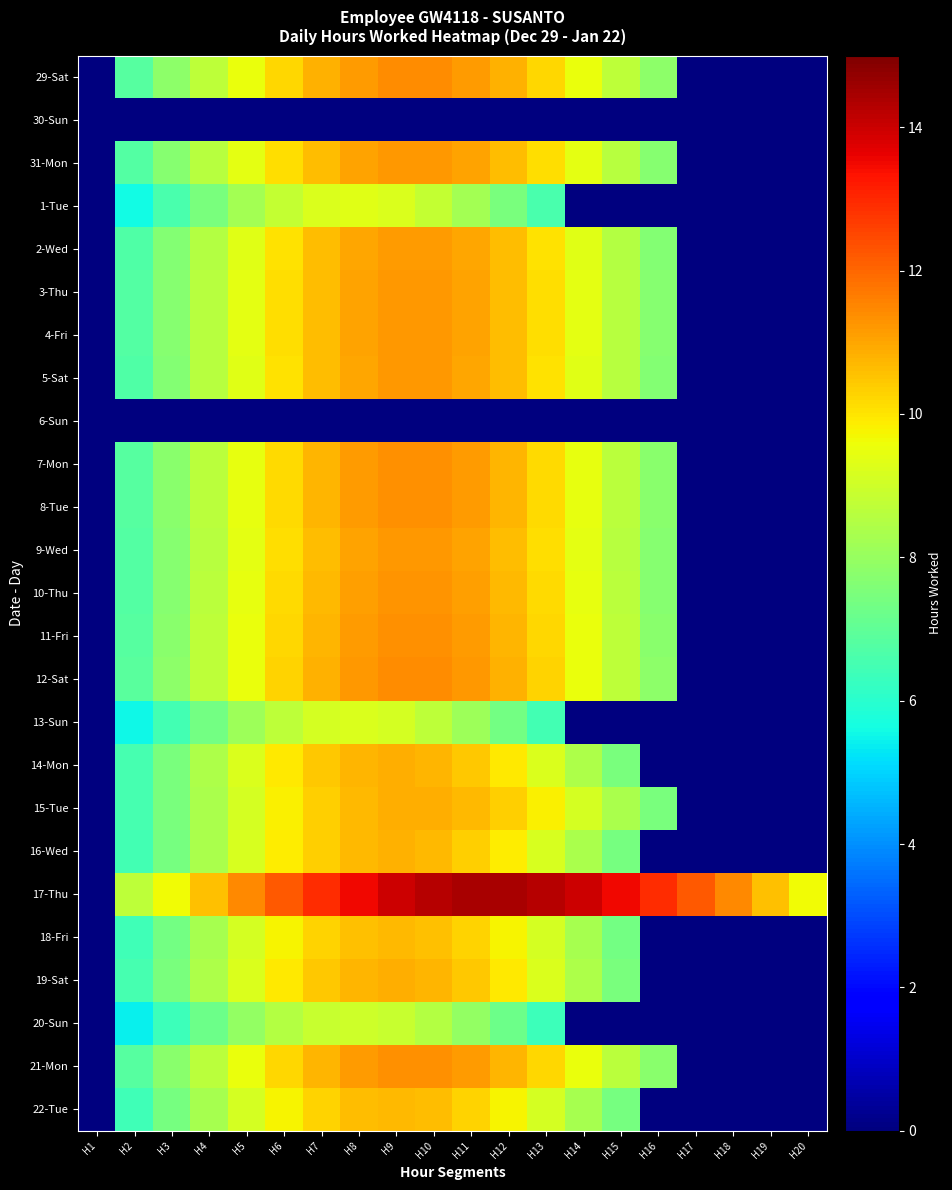

Reading right to left, extract all data points from this chart.

29-Sat: H20=0.0	H19=0.0	H18=0.0	H17=0.0	H16=7.8	H15=8.7	H14=9.5	H13=10.2	H12=10.8	H11=11.2	H10=11.4	H9=11.4	H8=11.2	H7=10.8	H6=10.2	H5=9.5	H4=8.7	H3=7.8	H2=6.8	H1=0.0
30-Sun: H20=0.0	H19=0.0	H18=0.0	H17=0.0	H16=0.0	H15=0.0	H14=0.0	H13=0.0	H12=0.0	H11=0.0	H10=0.0	H9=0.0	H8=0.0	H7=0.0	H6=0.0	H5=0.0	H4=0.0	H3=0.0	H2=0.0	H1=0.0
31-Mon: H20=0.0	H19=0.0	H18=0.0	H17=0.0	H16=7.7	H15=8.6	H14=9.4	H13=10.1	H12=10.7	H11=11.0	H10=11.2	H9=11.2	H8=11.0	H7=10.7	H6=10.1	H5=9.4	H4=8.6	H3=7.7	H2=6.8	H1=0.0
1-Tue: H20=0.0	H19=0.0	H18=0.0	H17=0.0	H16=0.0	H15=0.0	H14=0.0	H13=6.6	H12=7.5	H11=8.2	H10=8.8	H9=9.2	H8=9.3	H7=9.2	H6=8.8	H5=8.2	H4=7.5	H3=6.6	H2=5.6	H1=0.0
2-Wed: H20=0.0	H19=0.0	H18=0.0	H17=0.0	H16=7.7	H15=8.5	H14=9.4	H13=10.1	H12=10.6	H11=11.0	H10=11.2	H9=11.2	H8=11.0	H7=10.6	H6=10.1	H5=9.4	H4=8.5	H3=7.7	H2=6.7	H1=0.0
3-Thu: H20=0.0	H19=0.0	H18=0.0	H17=0.0	H16=7.7	H15=8.6	H14=9.4	H13=10.1	H12=10.7	H11=11.0	H10=11.2	H9=11.2	H8=11.0	H7=10.7	H6=10.1	H5=9.4	H4=8.6	H3=7.7	H2=6.8	H1=0.0
4-Fri: H20=0.0	H19=0.0	H18=0.0	H17=0.0	H16=7.7	H15=8.6	H14=9.4	H13=10.1	H12=10.6	H11=11.0	H10=11.2	H9=11.2	H8=11.0	H7=10.6	H6=10.1	H5=9.4	H4=8.6	H3=7.7	H2=6.8	H1=0.0
5-Sat: H20=0.0	H19=0.0	H18=0.0	H17=0.0	H16=7.7	H15=8.6	H14=9.4	H13=10.1	H12=10.6	H11=11.0	H10=11.2	H9=11.2	H8=11.0	H7=10.6	H6=10.1	H5=9.4	H4=8.6	H3=7.7	H2=6.7	H1=0.0
6-Sun: H20=0.0	H19=0.0	H18=0.0	H17=0.0	H16=0.0	H15=0.0	H14=0.0	H13=0.0	H12=0.0	H11=0.0	H10=0.0	H9=0.0	H8=0.0	H7=0.0	H6=0.0	H5=0.0	H4=0.0	H3=0.0	H2=0.0	H1=0.0
7-Mon: H20=0.0	H19=0.0	H18=0.0	H17=0.0	H16=7.8	H15=8.7	H14=9.5	H13=10.2	H12=10.8	H11=11.1	H10=11.3	H9=11.3	H8=11.1	H7=10.8	H6=10.2	H5=9.5	H4=8.7	H3=7.8	H2=6.8	H1=0.0
8-Tue: H20=0.0	H19=0.0	H18=0.0	H17=0.0	H16=7.8	H15=8.7	H14=9.5	H13=10.2	H12=10.8	H11=11.1	H10=11.3	H9=11.3	H8=11.1	H7=10.8	H6=10.2	H5=9.5	H4=8.7	H3=7.8	H2=6.8	H1=0.0
9-Wed: H20=0.0	H19=0.0	H18=0.0	H17=0.0	H16=7.7	H15=8.6	H14=9.4	H13=10.1	H12=10.7	H11=11.0	H10=11.2	H9=11.2	H8=11.0	H7=10.7	H6=10.1	H5=9.4	H4=8.6	H3=7.7	H2=6.8	H1=0.0
10-Thu: H20=0.0	H19=0.0	H18=0.0	H17=0.0	H16=7.7	H15=8.6	H14=9.4	H13=10.1	H12=10.7	H11=11.1	H10=11.3	H9=11.3	H8=11.1	H7=10.7	H6=10.1	H5=9.4	H4=8.6	H3=7.7	H2=6.8	H1=0.0
11-Fri: H20=0.0	H19=0.0	H18=0.0	H17=0.0	H16=7.8	H15=8.7	H14=9.5	H13=10.2	H12=10.8	H11=11.2	H10=11.4	H9=11.4	H8=11.2	H7=10.8	H6=10.2	H5=9.5	H4=8.7	H3=7.8	H2=6.8	H1=0.0
12-Sat: H20=0.0	H19=0.0	H18=0.0	H17=0.0	H16=7.8	H15=8.7	H14=9.5	H13=10.3	H12=10.8	H11=11.2	H10=11.4	H9=11.4	H8=11.2	H7=10.8	H6=10.3	H5=9.5	H4=8.7	H3=7.8	H2=6.9	H1=0.0
13-Sun: H20=0.0	H19=0.0	H18=0.0	H17=0.0	H16=0.0	H15=0.0	H14=0.0	H13=6.5	H12=7.4	H11=8.1	H10=8.7	H9=9.1	H8=9.2	H7=9.1	H6=8.7	H5=8.1	H4=7.4	H3=6.5	H2=5.5	H1=0.0
14-Mon: H20=0.0	H19=0.0	H18=0.0	H17=0.0	H16=0.0	H15=7.5	H14=8.4	H13=9.2	H12=9.9	H11=10.4	H10=10.8	H9=10.9	H8=10.8	H7=10.4	H6=9.9	H5=9.2	H4=8.4	H3=7.5	H2=6.5	H1=0.0
15-Tue: H20=0.0	H19=0.0	H18=0.0	H17=0.0	H16=7.5	H15=8.3	H14=9.1	H13=9.8	H12=10.3	H11=10.7	H10=10.9	H9=10.9	H8=10.7	H7=10.3	H6=9.8	H5=9.1	H4=8.3	H3=7.5	H2=6.6	H1=0.0
16-Wed: H20=0.0	H19=0.0	H18=0.0	H17=0.0	H16=0.0	H15=7.4	H14=8.3	H13=9.2	H12=9.8	H11=10.4	H10=10.7	H9=10.8	H8=10.7	H7=10.4	H6=9.8	H5=9.2	H4=8.3	H3=7.4	H2=6.5	H1=0.0
17-Thu: H20=9.6	H19=10.6	H18=11.4	H17=12.2	H16=12.9	H15=13.5	H14=14.0	H13=14.3	H12=14.4	H11=14.4	H10=14.3	H9=14.0	H8=13.5	H7=12.9	H6=12.2	H5=11.4	H4=10.6	H3=9.6	H2=8.7	H1=0.0
18-Fri: H20=0.0	H19=0.0	H18=0.0	H17=0.0	H16=0.0	H15=7.4	H14=8.3	H13=9.1	H12=9.8	H11=10.3	H10=10.6	H9=10.7	H8=10.6	H7=10.3	H6=9.8	H5=9.1	H4=8.3	H3=7.4	H2=6.4	H1=0.0
19-Sat: H20=0.0	H19=0.0	H18=0.0	H17=0.0	H16=0.0	H15=7.5	H14=8.4	H13=9.2	H12=9.9	H11=10.4	H10=10.8	H9=10.9	H8=10.8	H7=10.4	H6=9.9	H5=9.2	H4=8.4	H3=7.5	H2=6.5	H1=0.0
20-Sun: H20=0.0	H19=0.0	H18=0.0	H17=0.0	H16=0.0	H15=0.0	H14=0.0	H13=6.3	H12=7.2	H11=8.0	H10=8.5	H9=8.9	H8=9.0	H7=8.9	H6=8.5	H5=8.0	H4=7.2	H3=6.3	H2=5.4	H1=0.0
21-Mon: H20=0.0	H19=0.0	H18=0.0	H17=0.0	H16=7.8	H15=8.7	H14=9.5	H13=10.2	H12=10.8	H11=11.1	H10=11.3	H9=11.3	H8=11.1	H7=10.8	H6=10.2	H5=9.5	H4=8.7	H3=7.8	H2=6.8	H1=0.0
22-Tue: H20=0.0	H19=0.0	H18=0.0	H17=0.0	H16=0.0	H15=7.4	H14=8.3	H13=9.1	H12=9.8	H11=10.3	H10=10.6	H9=10.7	H8=10.6	H7=10.3	H6=9.8	H5=9.1	H4=8.3	H3=7.4	H2=6.4	H1=0.0